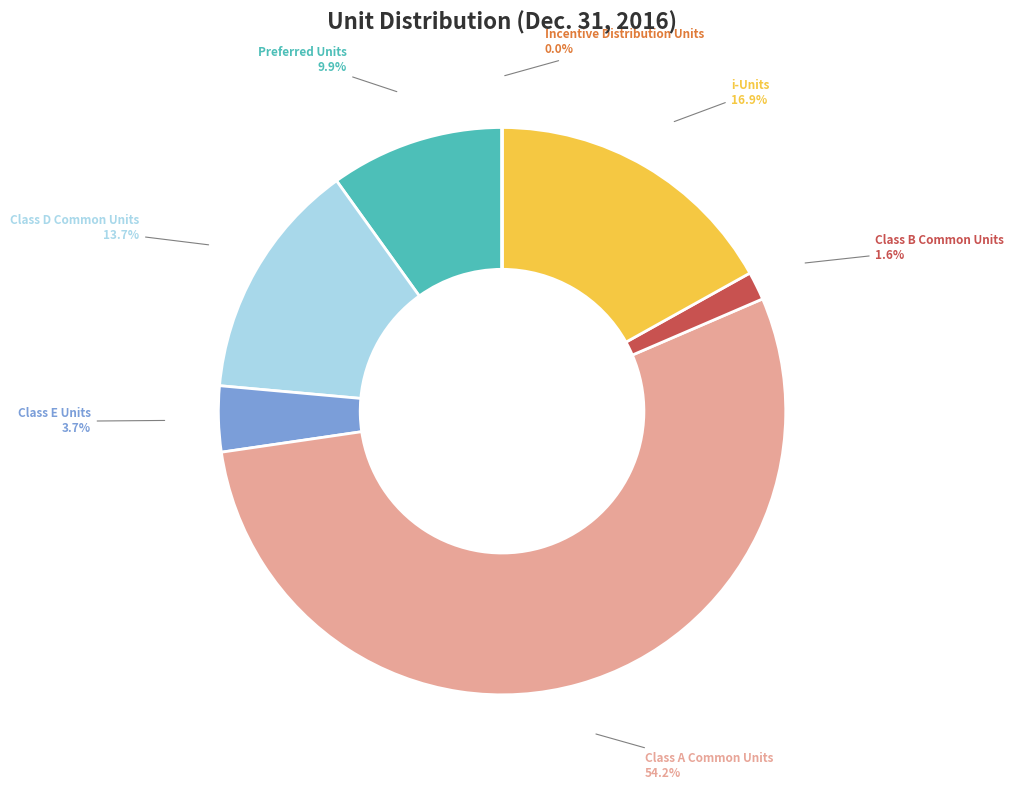

True or false: Class B Common Units accounts for 2% of the total.

True